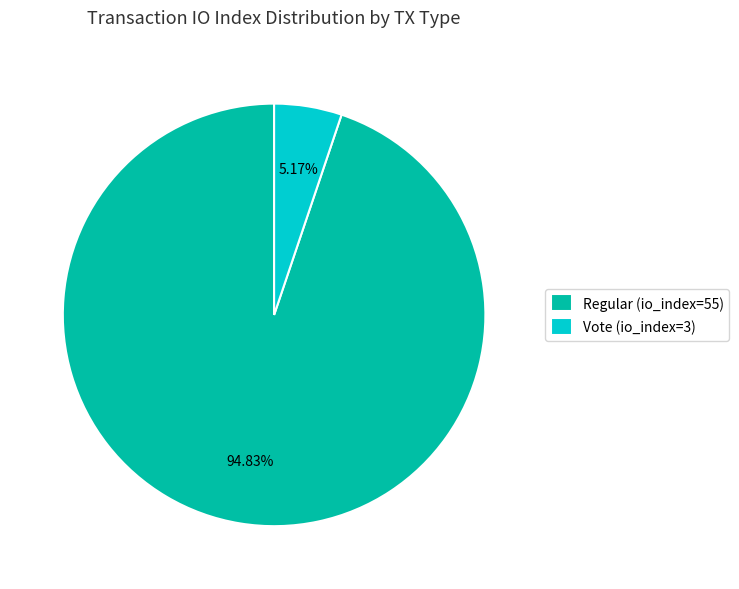

Which slice is the smallest?

Vote (io_index=3)